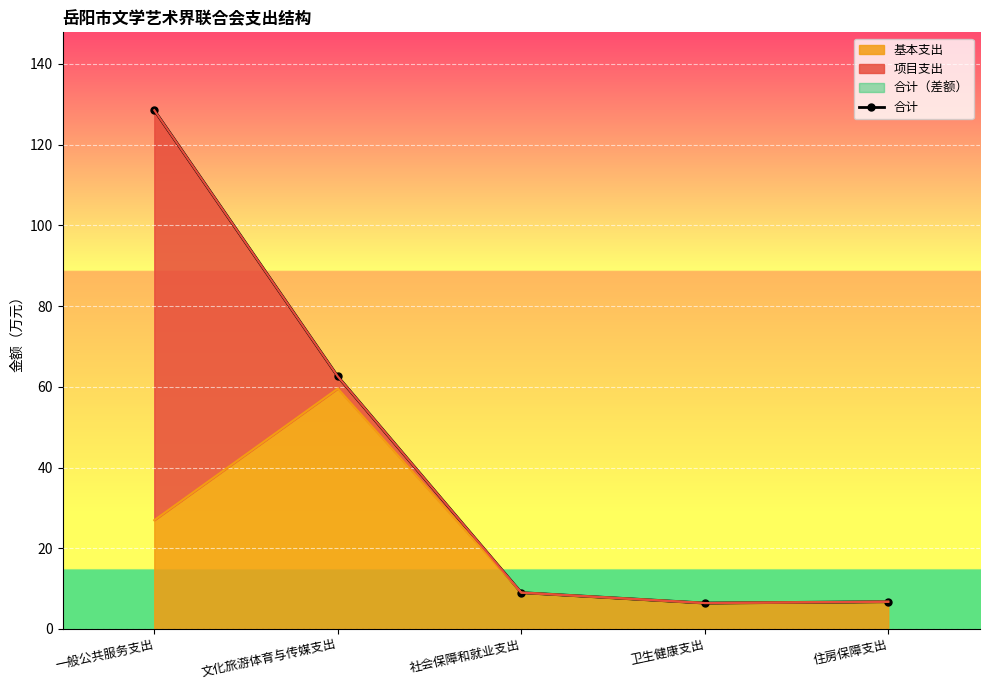

What is the change in value from 社会保障和就业支出 to 卫生健康支出?

-2.6